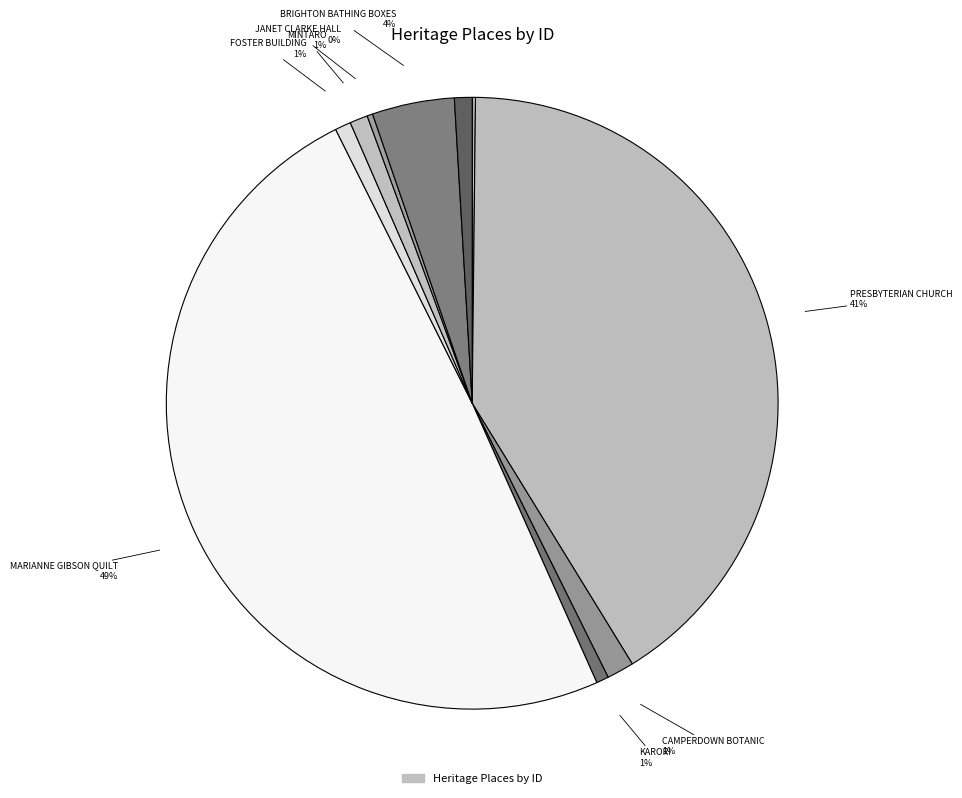

How many segments does this pie chart have?

11